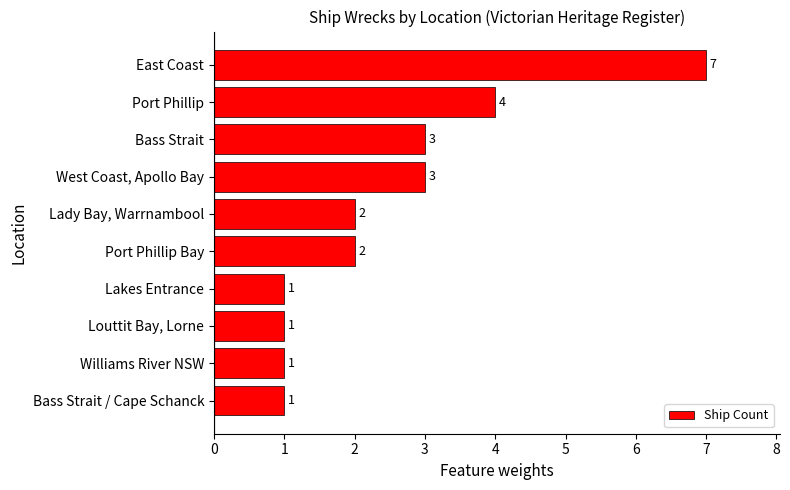

Is it true that the value at East Coast is 4?

False